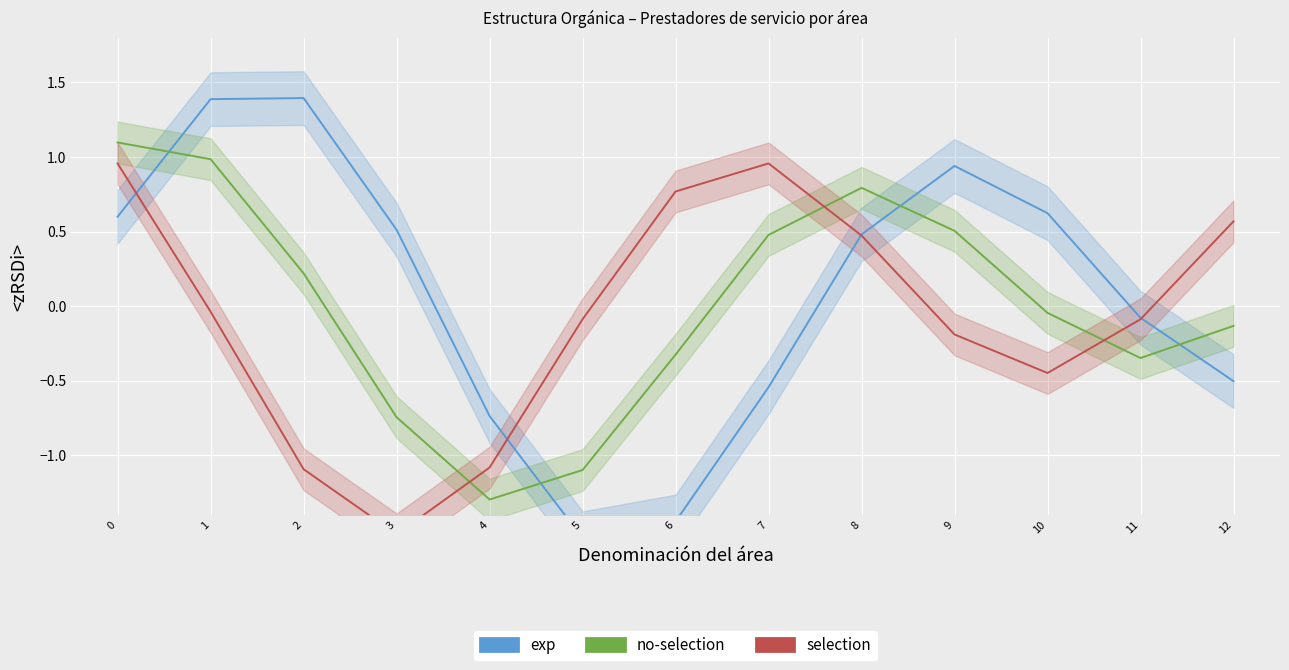

What is the difference between the maximum and minimum values in the exp series?

3.0